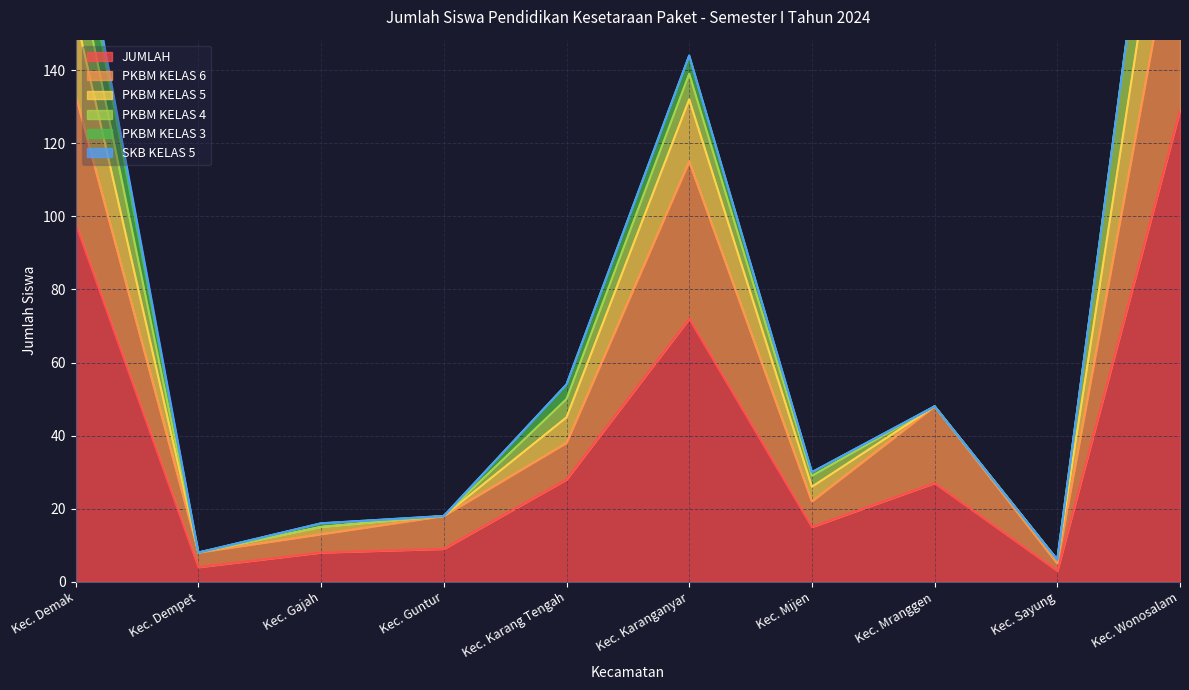

Where is the first local minimum for PKBM KELAS 5?

Kec. Dempet